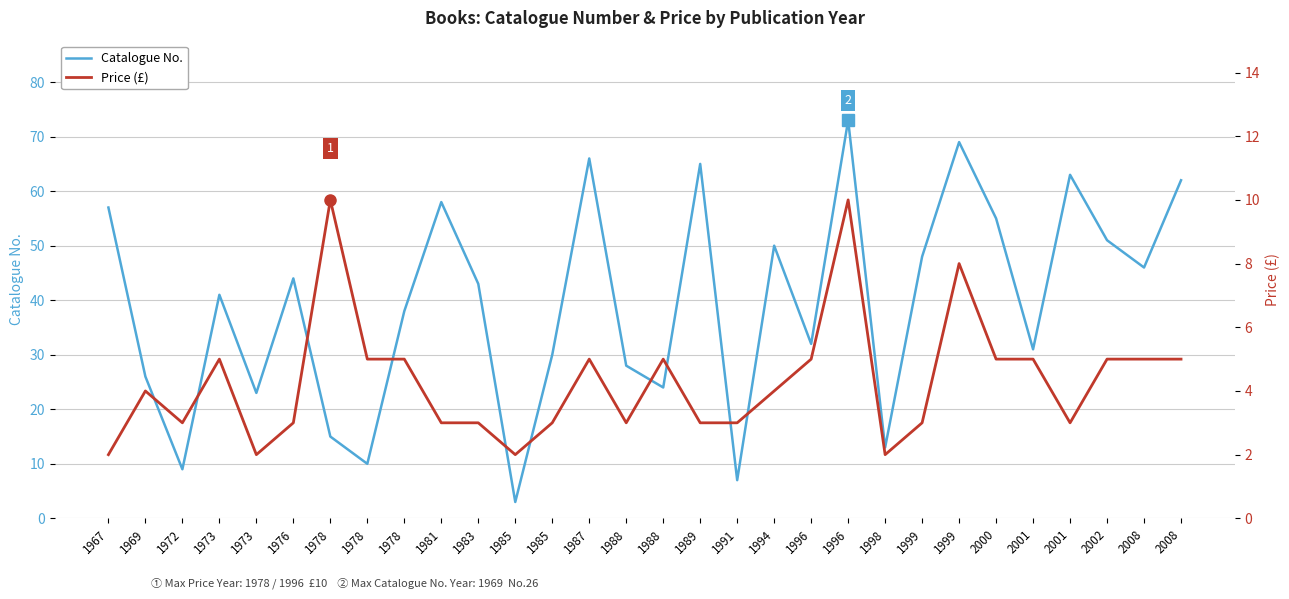

True or false: Price (£) has a value of 5 at 2002.

True